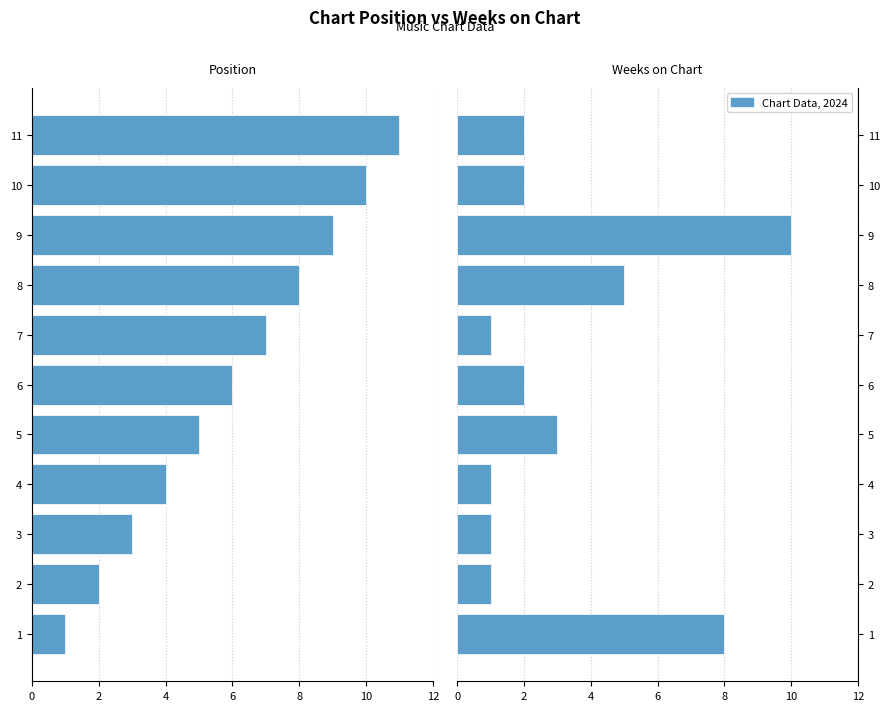

At how many categories does at least one series exceed -10?

11